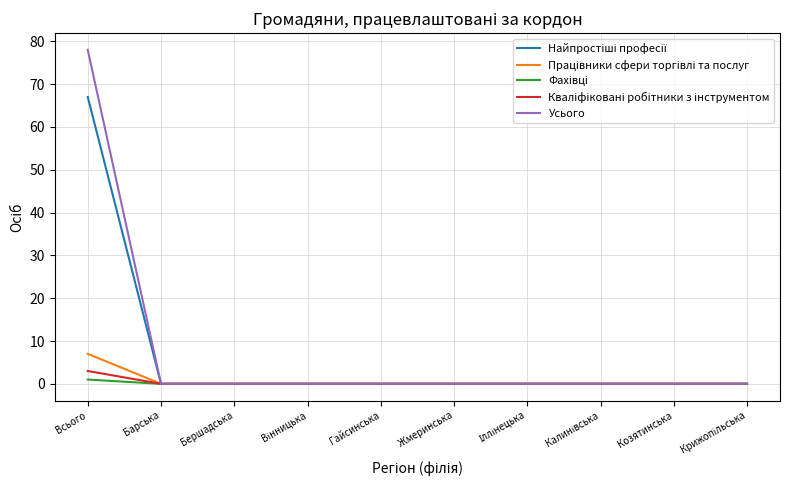

Which series has the largest range (max minus min)?

Усього